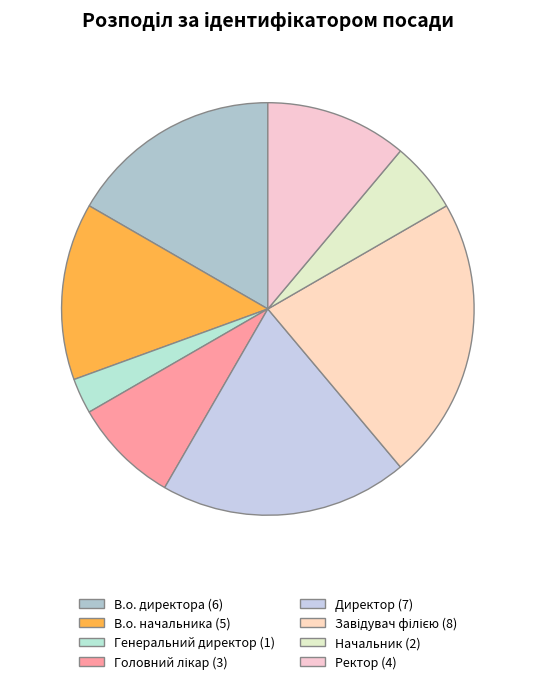

Which slice is the smallest?

Генеральний директор